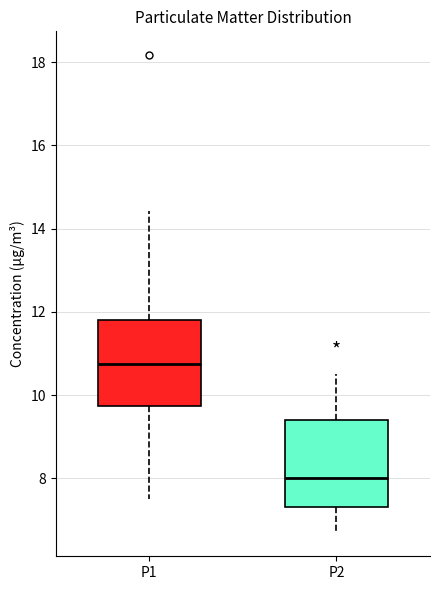

Where does the upper whisker of the box for P1 end on the y-axis? The values are not printed on the chart, so give them approximately, as read against the axis.

14.4